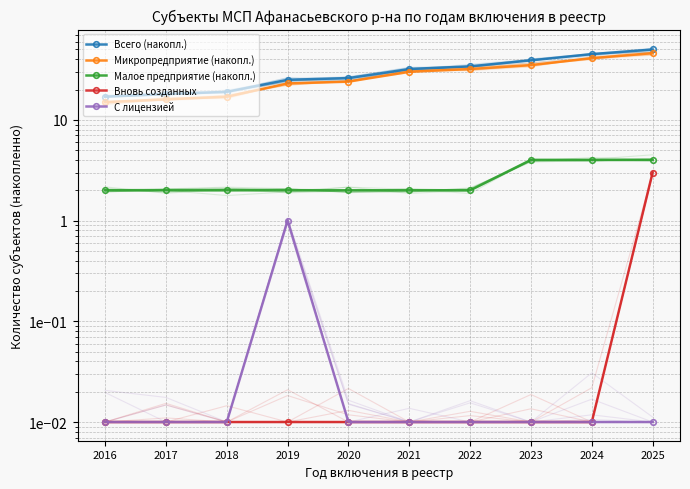

Which category has the lowest value across all series?

2016